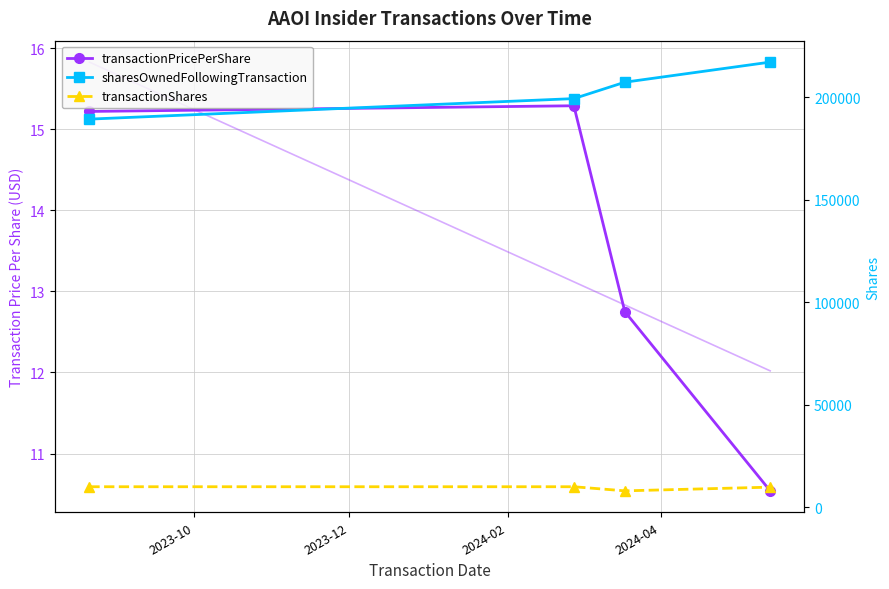

What is the value of the sharesOwnedFollowingTransaction point at the 2nd from the left?

199255.0